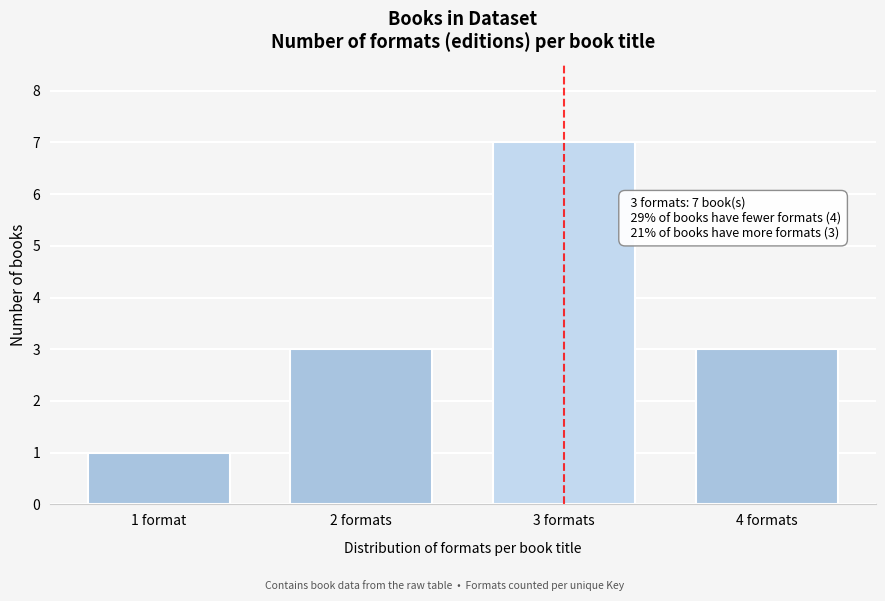

Reading right to left, what are all the values shown in this chart?

3	7	3	1